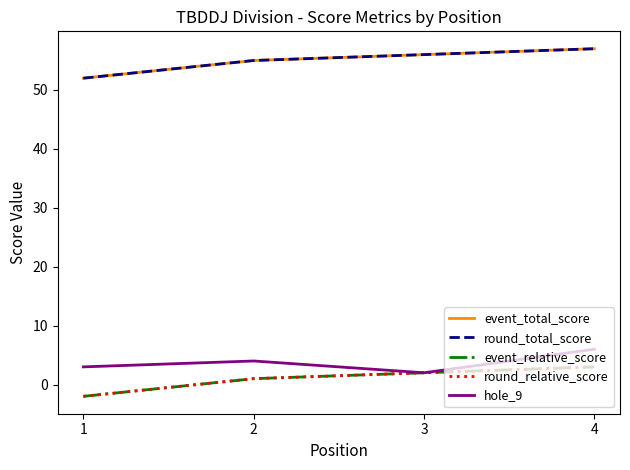

Is this an area chart (filled region under the line)?

No